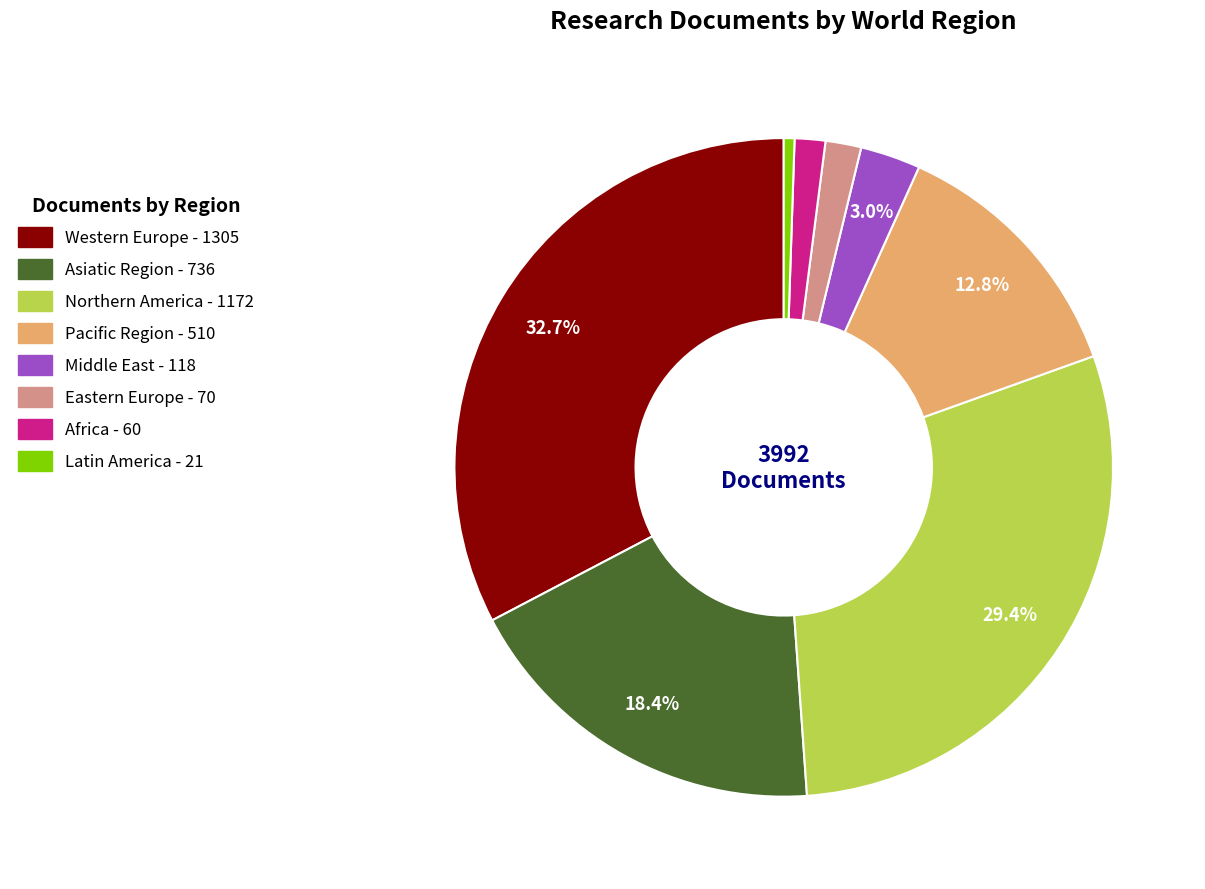

Which category has the biggest portion of the pie?

Western Europe